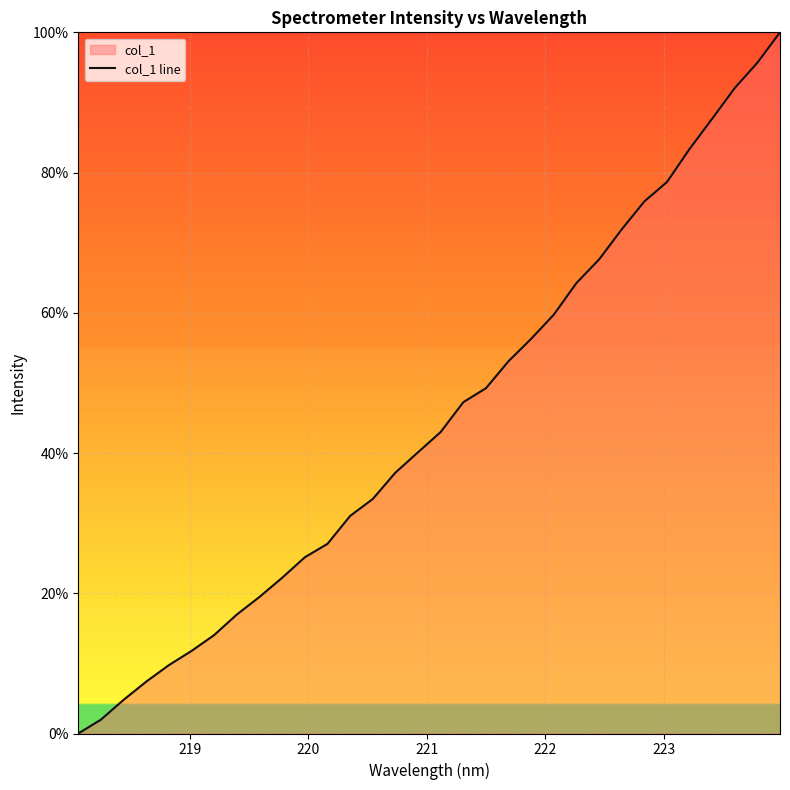

How many series are shown in this chart?

1